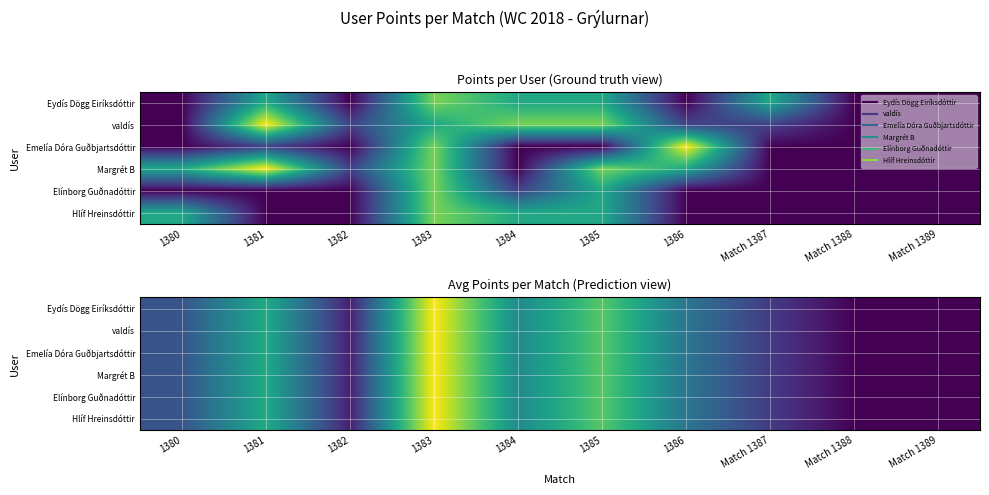

The Margrét B series shows 7.7 at 1383. True or false?

True